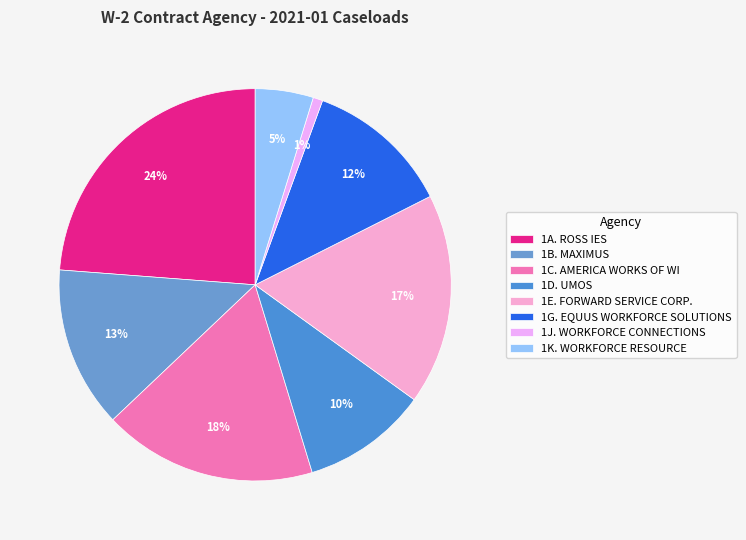

To the nearest percent, what is the difference between the largest and smallest slice percentages?

23%